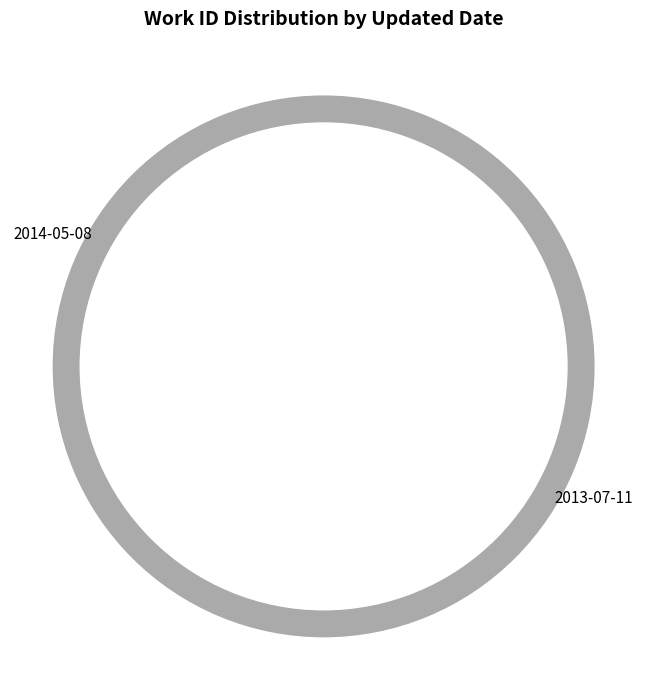

To the nearest percent, what percentage of the pie is 2013-07-11?

64%